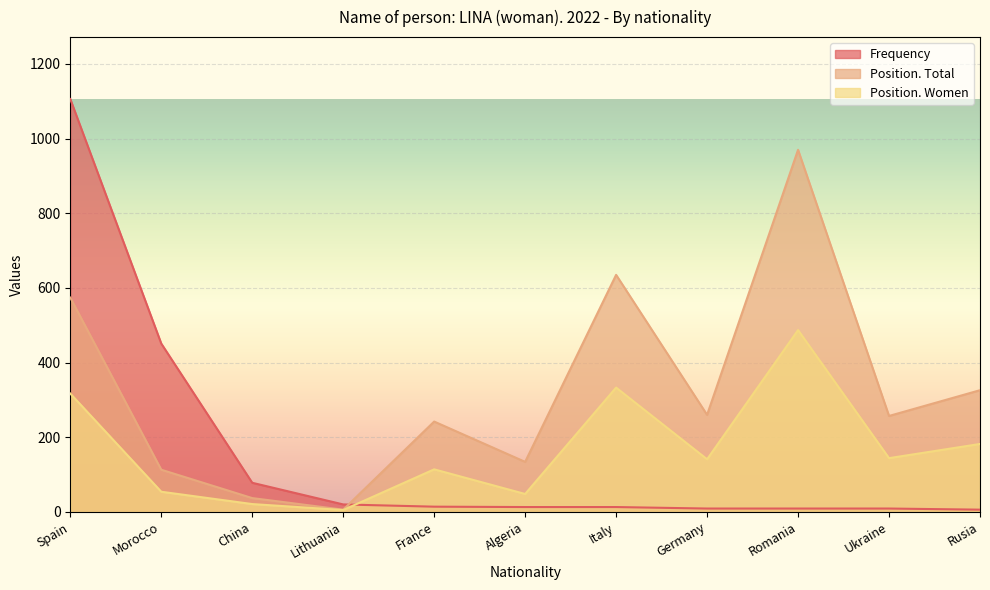

Which series has the largest total across all categories?

Position. Total